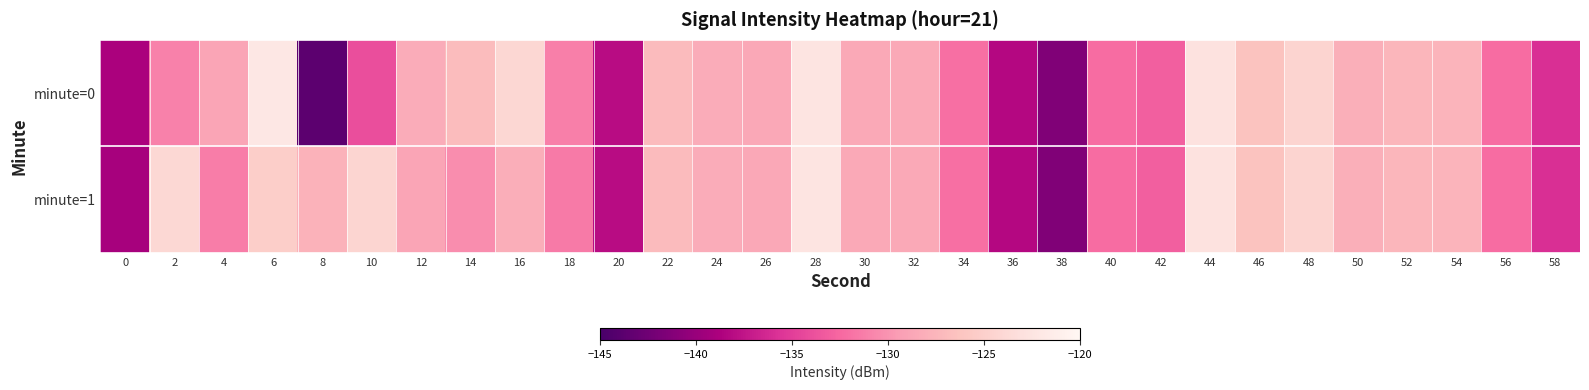

How many distinct data groups are displayed?

2